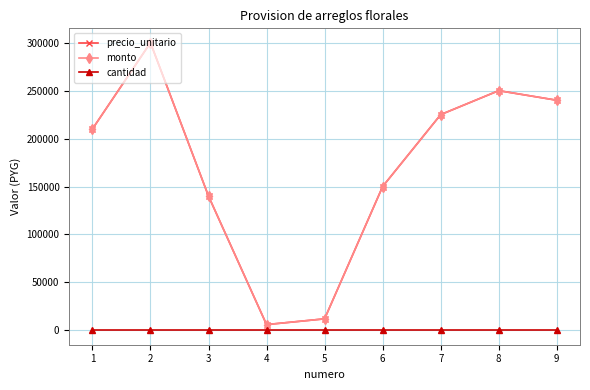

Does the chart have visible grid lines?

Yes